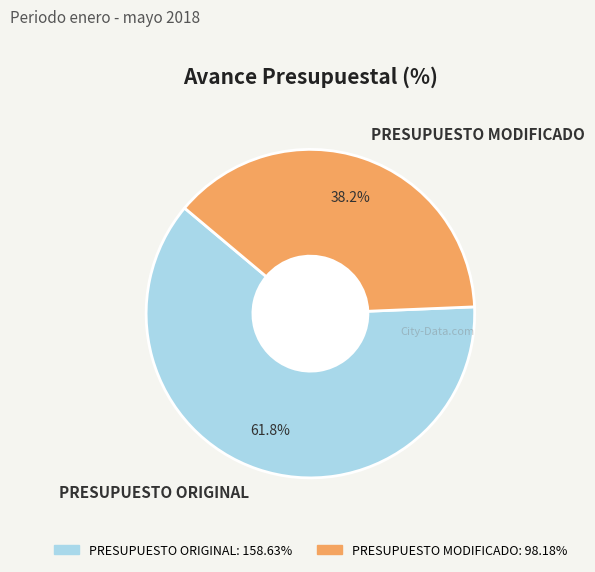

Count the number of slices in the pie.

2